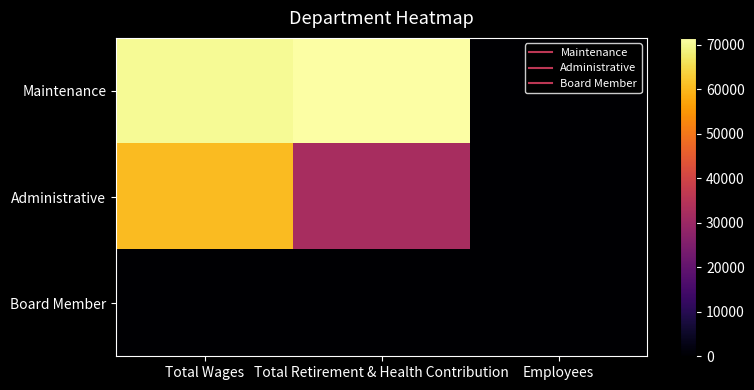

Reading left to right, transcribe all the data shown in this chart.

Maintenance: Total Wages=70186	Total Retirement & Health Contribution=71511	Employees=3
Administrative: Total Wages=60486	Total Retirement & Health Contribution=32398	Employees=2
Board Member: Total Wages=0	Total Retirement & Health Contribution=0	Employees=4